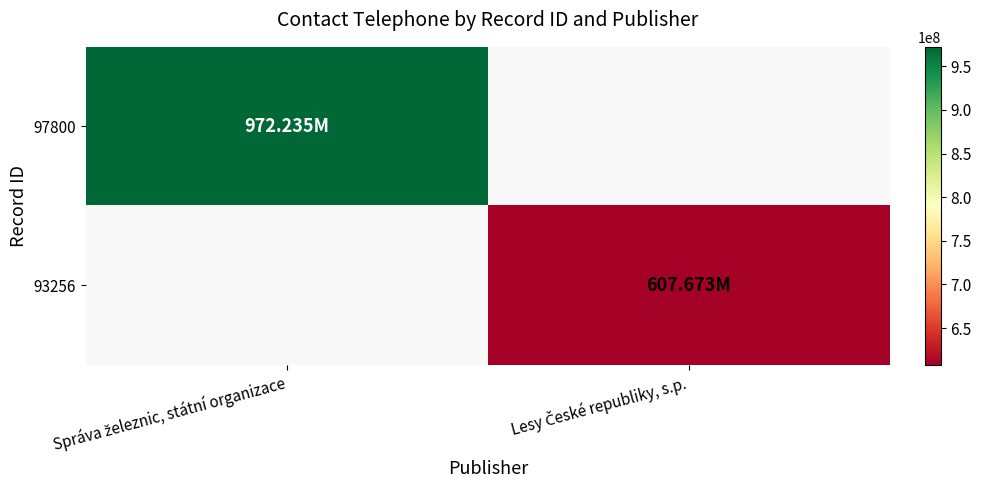

Count the number of data series in this chart.

2